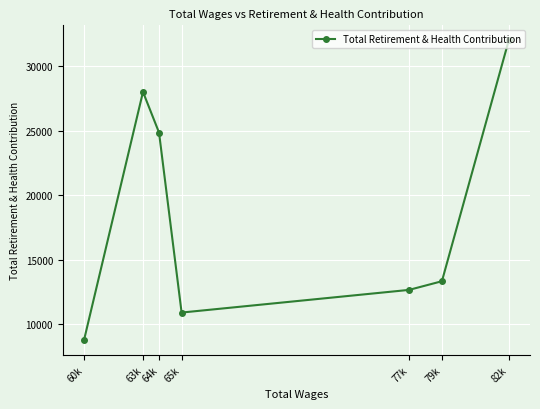

How many distinct data groups are displayed?

1